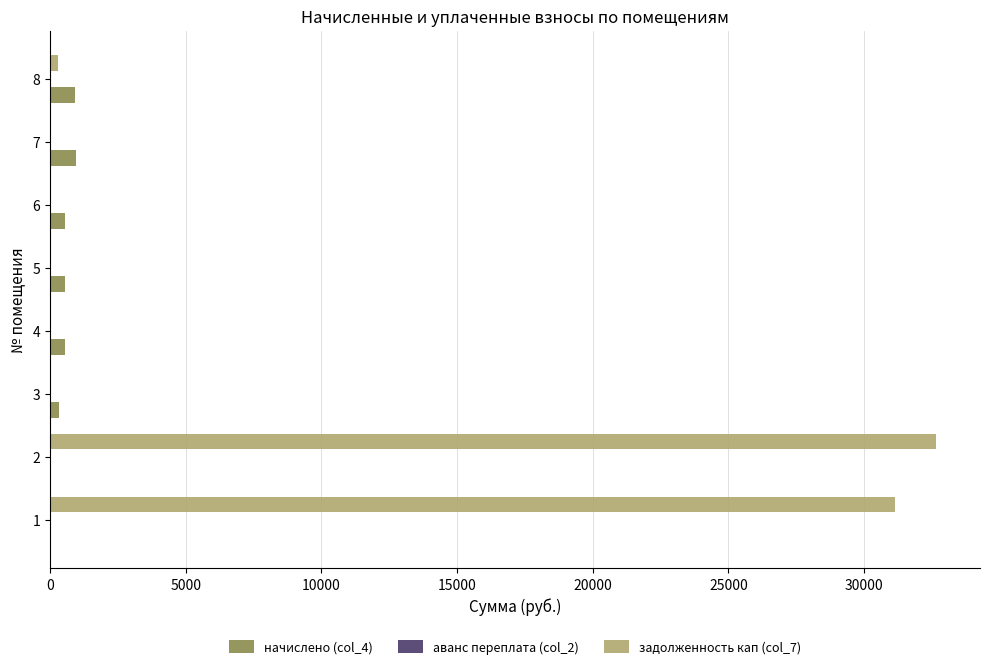

The value of задолженность кап (col_7) at 4 is -17014.9. True or false?

False